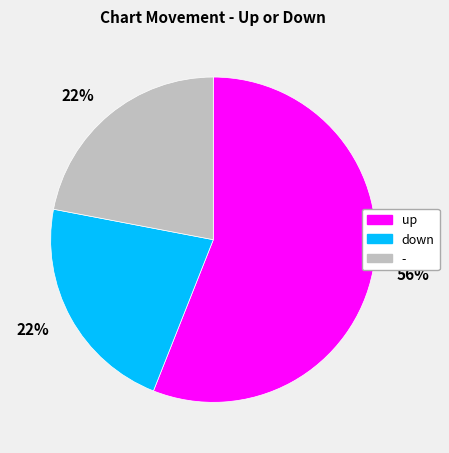

To the nearest percent, what is the average slice percentage?

33%